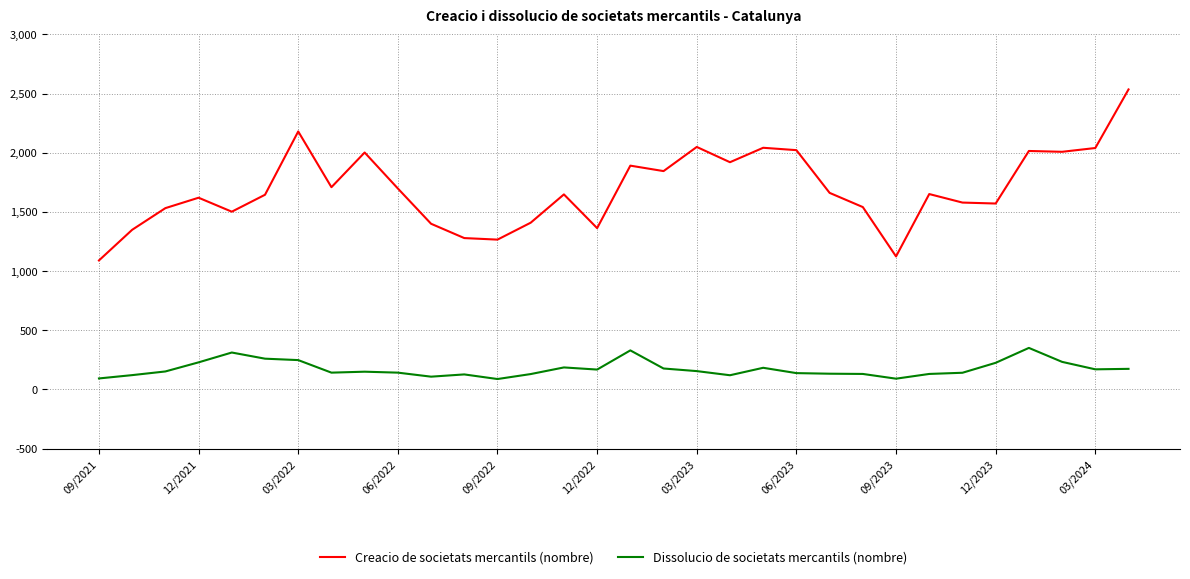

What is the difference between the second highest and second lowest values in the Dissolucio de societats mercantils (nombre) series?

239